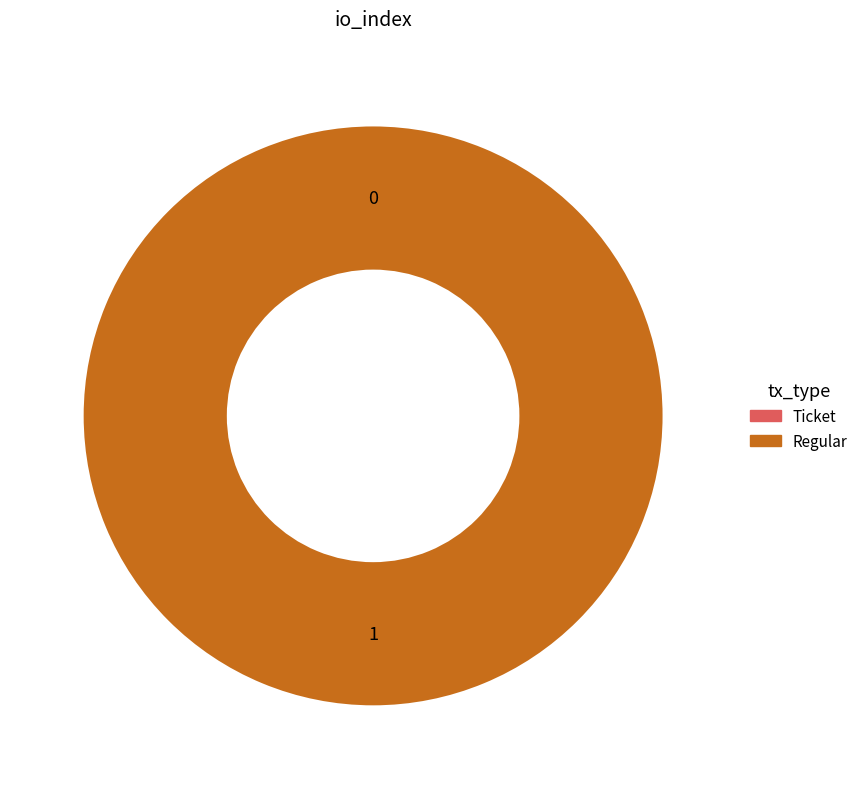

How many slices are in this pie chart?

2